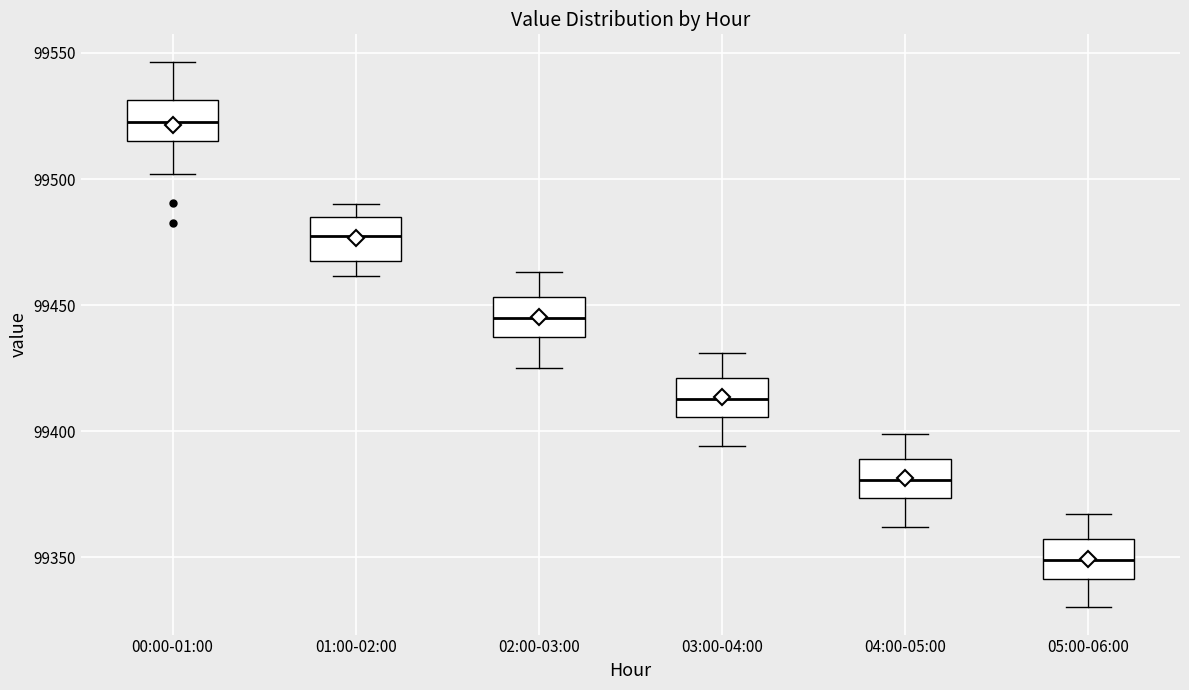

Reading left to right, transcribe this box plot: for each box, give where its median line is, the range the box spans, and where its two whiskers end, as read against the y-axis. The values are not printed on the chart, so give them approximately, as read against the axis.

00:00-01:00: median 99525, box 99515 to 99530, whiskers 99500 to 99545
01:00-02:00: median 99475, box 99470 to 99485, whiskers 99460 to 99490
02:00-03:00: median 99445, box 99435 to 99455, whiskers 99425 to 99465
03:00-04:00: median 99415, box 99405 to 99420, whiskers 99395 to 99430
04:00-05:00: median 99380, box 99375 to 99390, whiskers 99360 to 99400
05:00-06:00: median 99350, box 99340 to 99355, whiskers 99330 to 99365